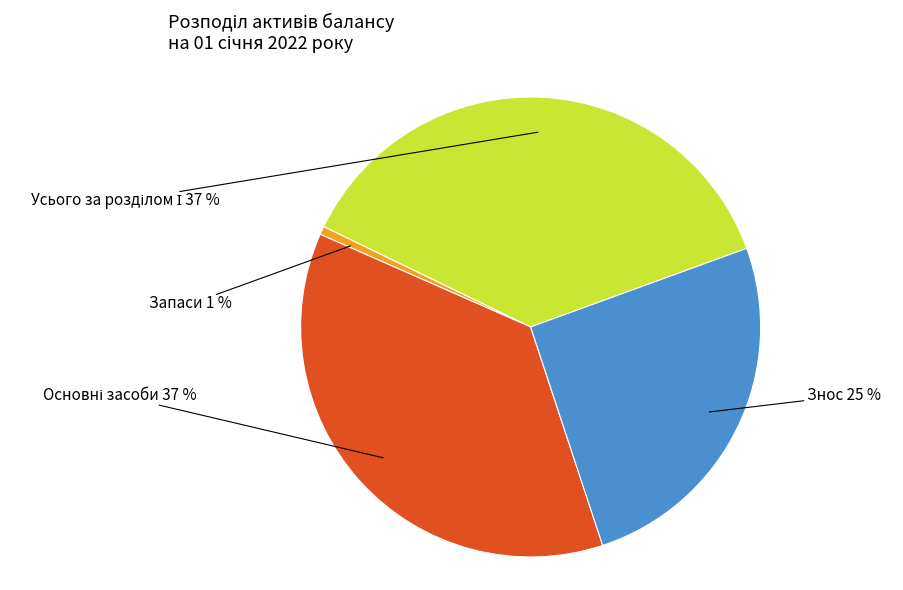

The Знос slice represents 18% of the pie. True or false?

False